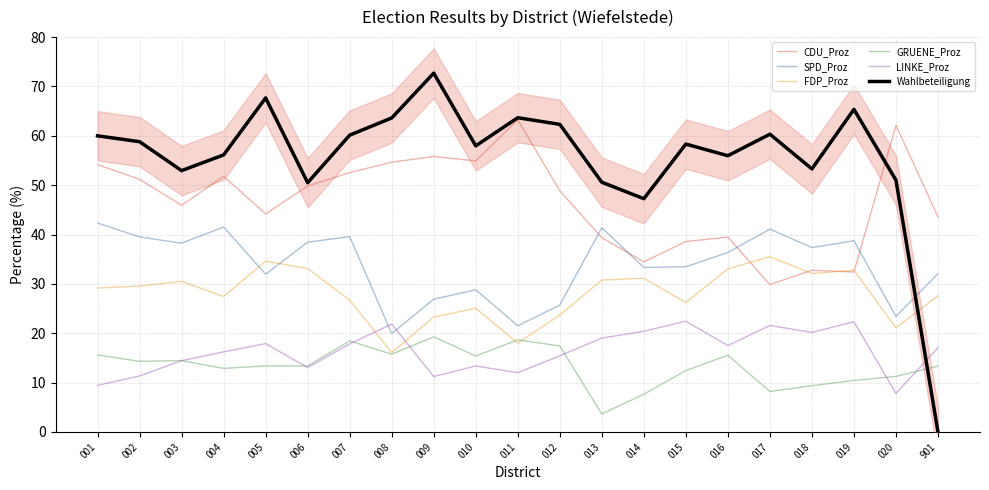

Between 011 and 008, which is larger?

011